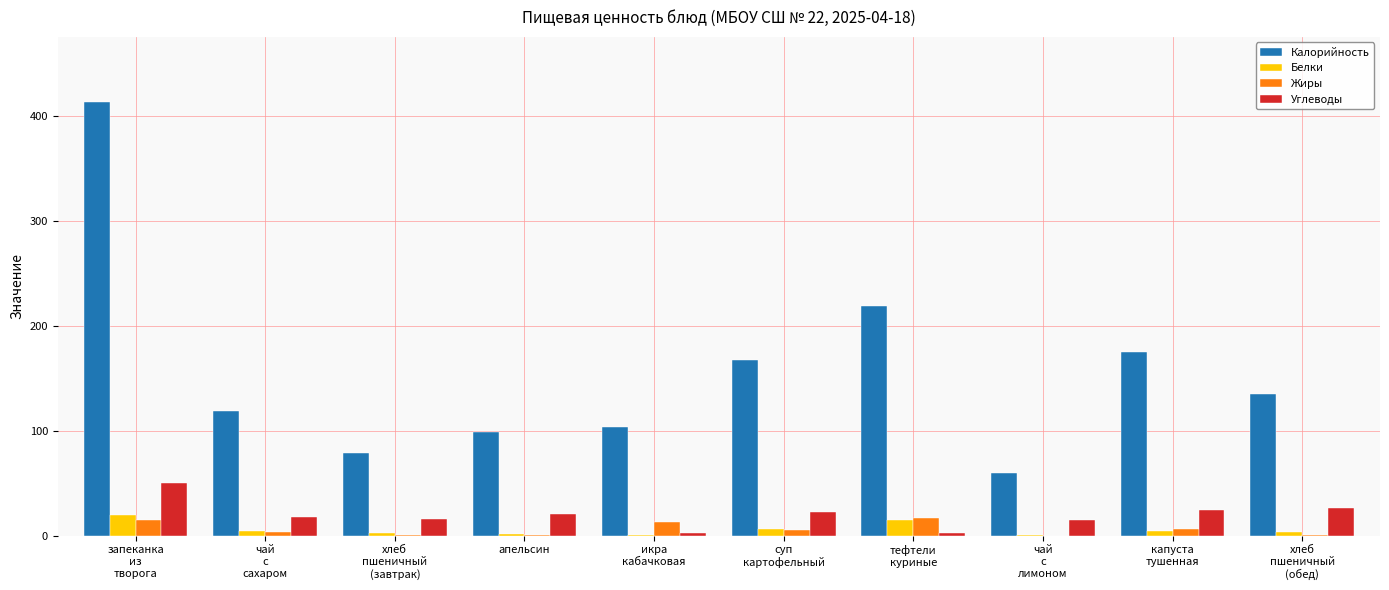

Which series has the largest total across all categories?

Калорийность